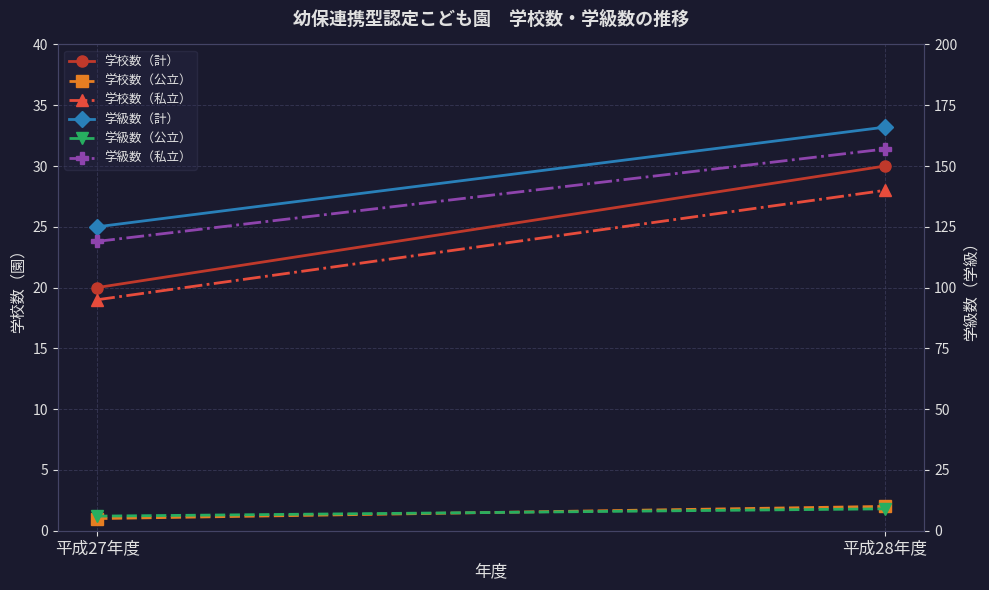

At how many categories does at least one series exceed 94?

2